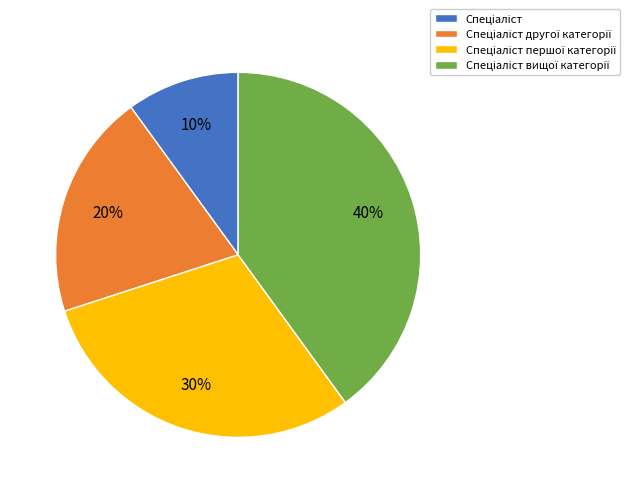

Does any single category account for the majority?

No